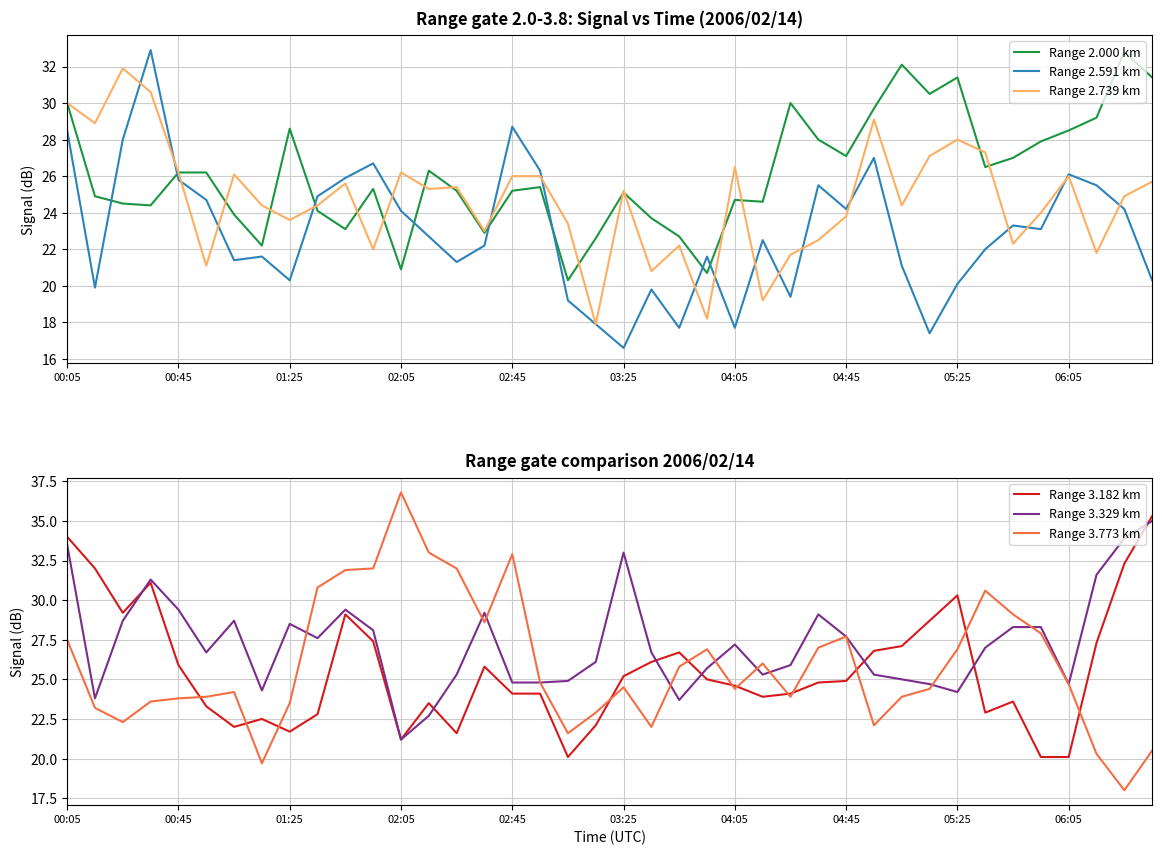

Which series changed the most between 15 and 29?

Range 2.000 km